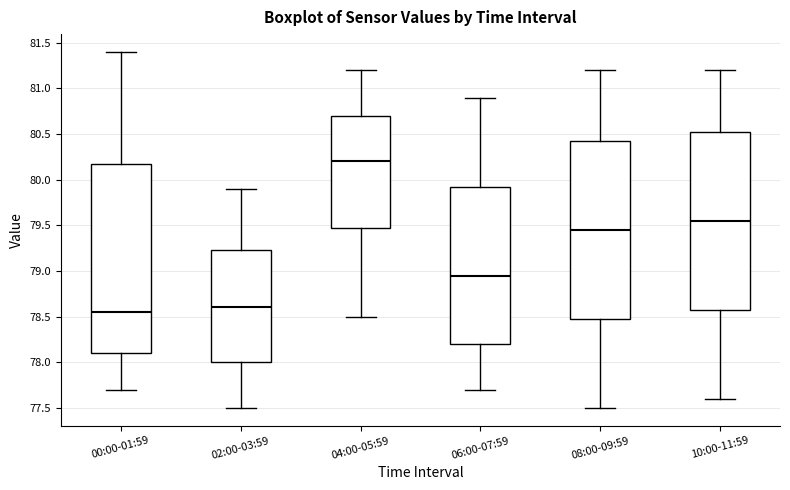

Where does the median line of the box for 06:00-07:59 sit on the y-axis? The values are not printed on the chart, so give them approximately, as read against the axis.

78.95